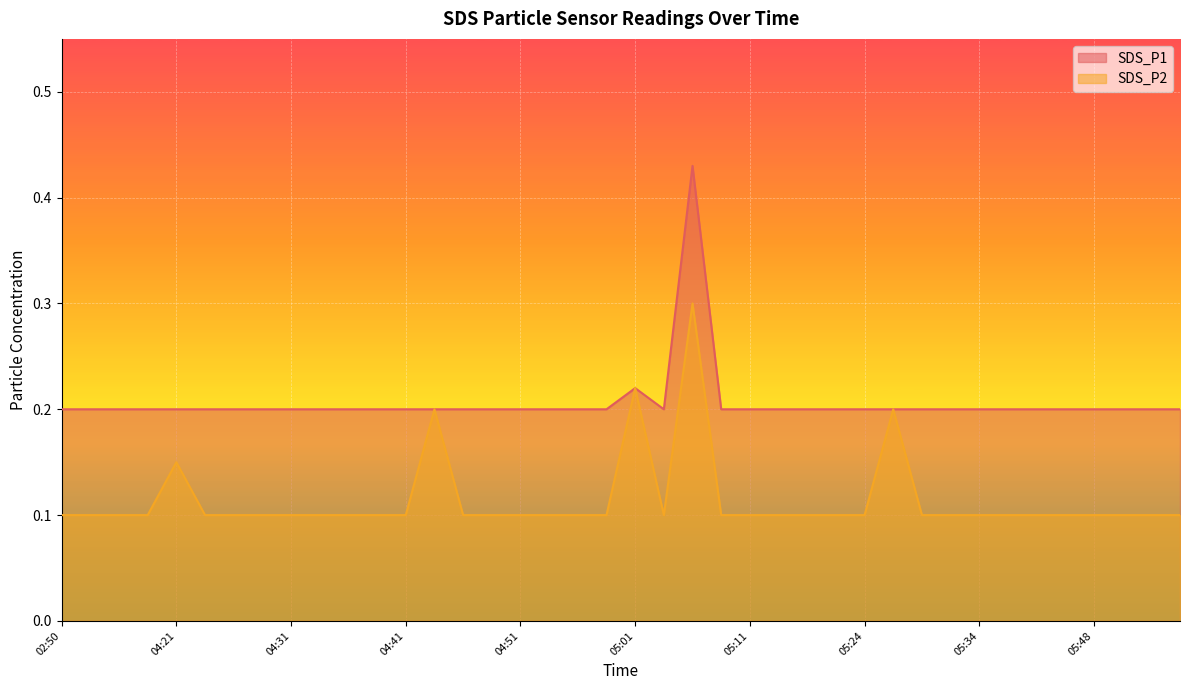

Reading left to right, what are all the values shown in this chart?

SDS_P1: 0.2	0.2	0.2	0.2	0.2	0.2	0.2	0.2	0.2	0.2	0.2	0.2	0.2	0.2	0.2	0.2	0.2	0.2	0.2	0.2	0.2	0.2	0.4	0.2	0.2	0.2	0.2	0.2	0.2	0.2	0.2	0.2	0.2	0.2	0.2	0.2	0.2	0.2	0.2	0.2
SDS_P2: 0.1	0.1	0.1	0.1	0.1	0.1	0.1	0.1	0.1	0.1	0.1	0.1	0.1	0.2	0.1	0.1	0.1	0.1	0.1	0.1	0.2	0.1	0.3	0.1	0.1	0.1	0.1	0.1	0.1	0.2	0.1	0.1	0.1	0.1	0.1	0.1	0.1	0.1	0.1	0.1